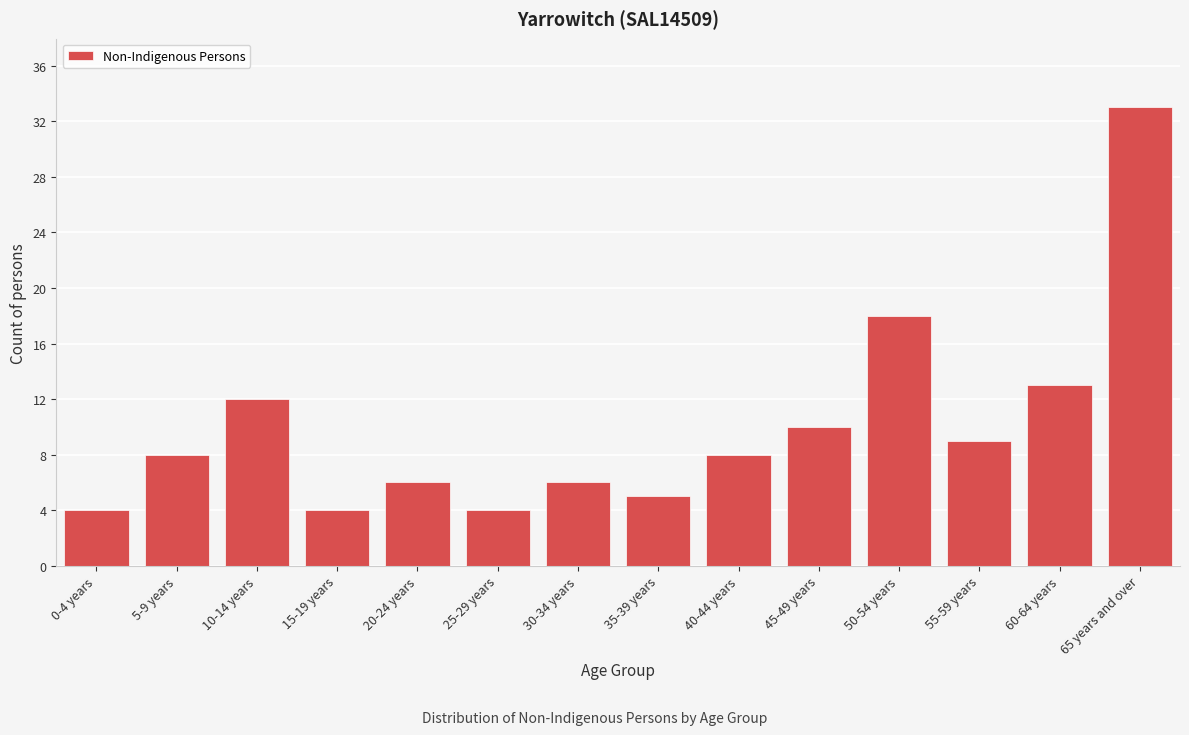

Reading left to right, what are all the values shown in this chart?

0-4 years=4	5-9 years=8	10-14 years=12	15-19 years=4	20-24 years=6	25-29 years=4	30-34 years=6	35-39 years=5	40-44 years=8	45-49 years=10	50-54 years=18	55-59 years=9	60-64 years=13	65 years and over=33